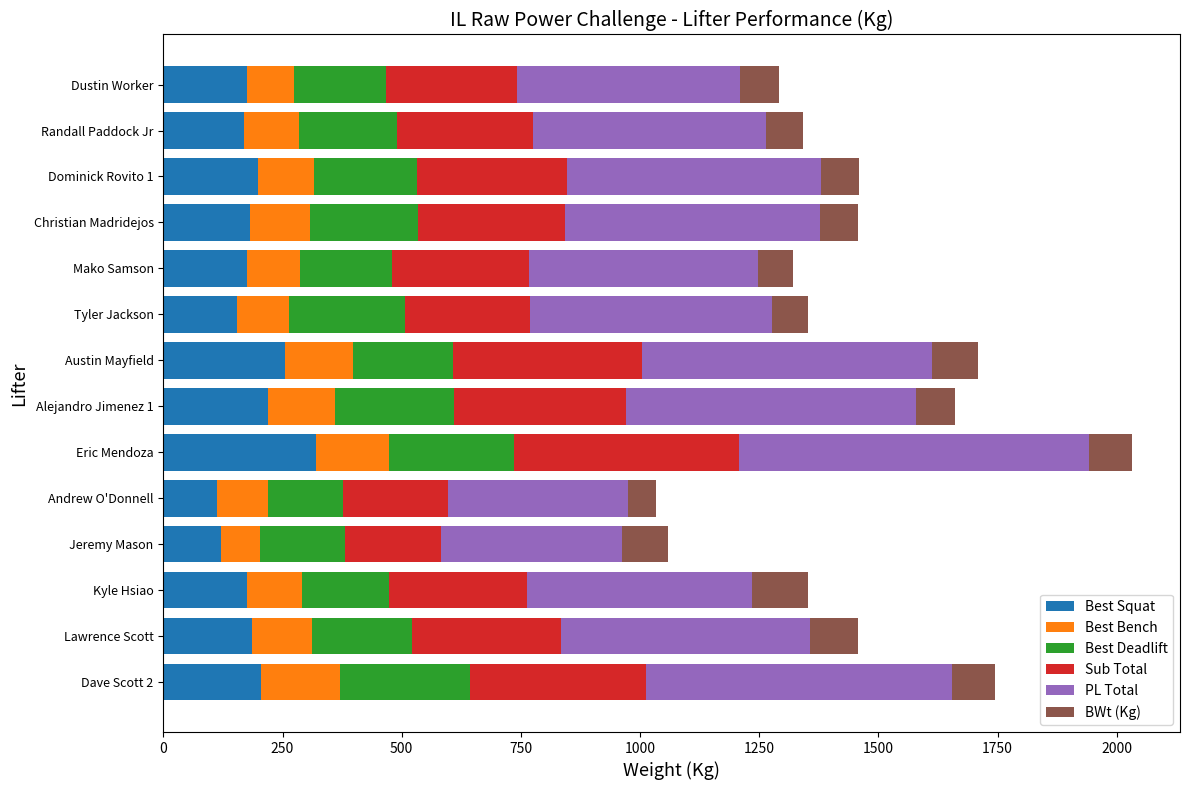

The Best Squat series shows 175.0 at Mako Samson. True or false?

True